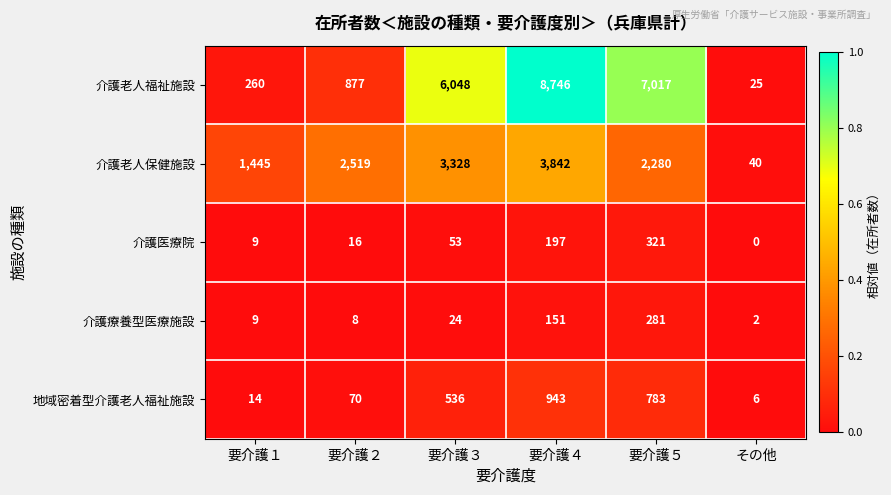

Rank the series by their maximum value, from lowest to highest.

介護療養型医療施設, 介護医療院, 地域密着型介護老人福祉施設, 介護老人保健施設, 介護老人福祉施設